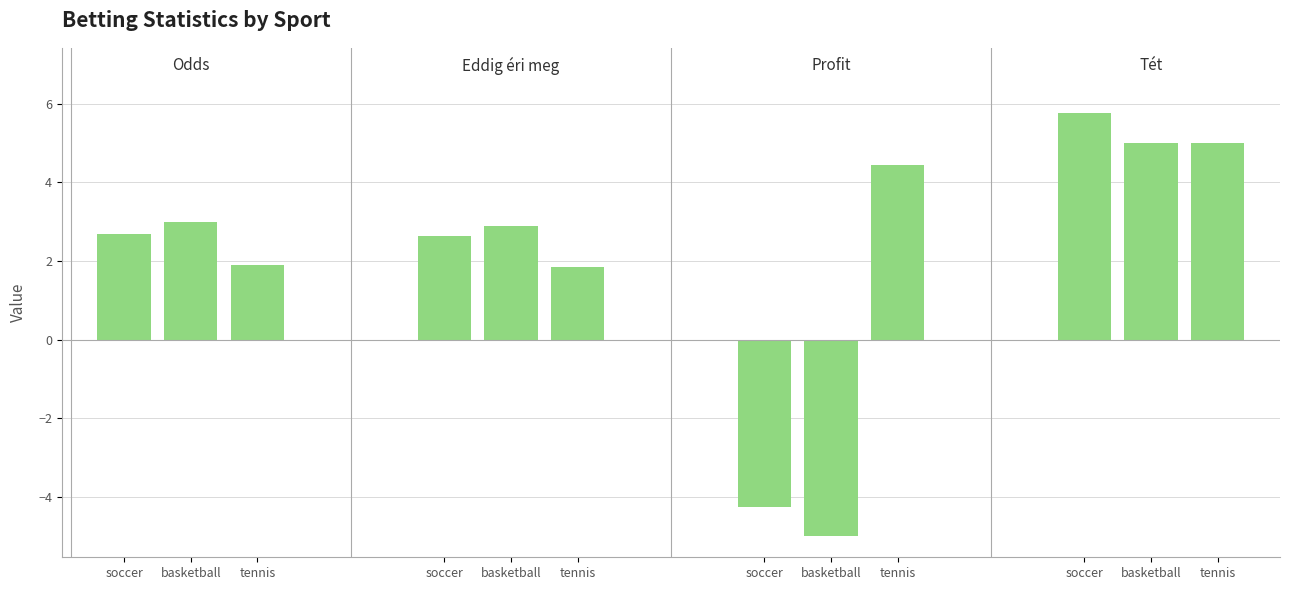

Is it true that Eddig éri meg equals 2.6 at soccer?

True